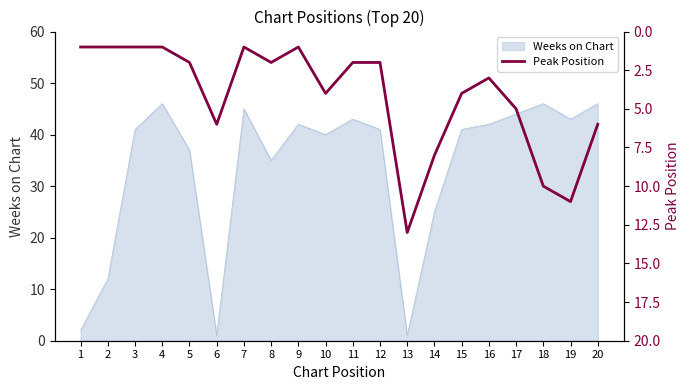

The value of Weeks on Chart at 11 is 29. True or false?

False